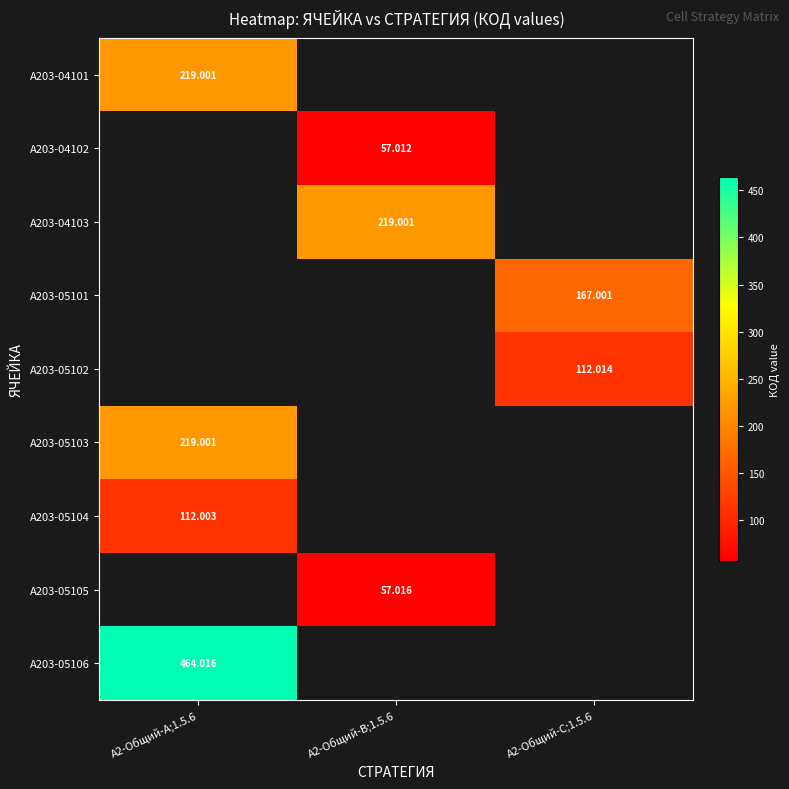

Between A2-Общий-C;1.5.6 and A2-Общий-B;1.5.6, which is larger?

A2-Общий-B;1.5.6